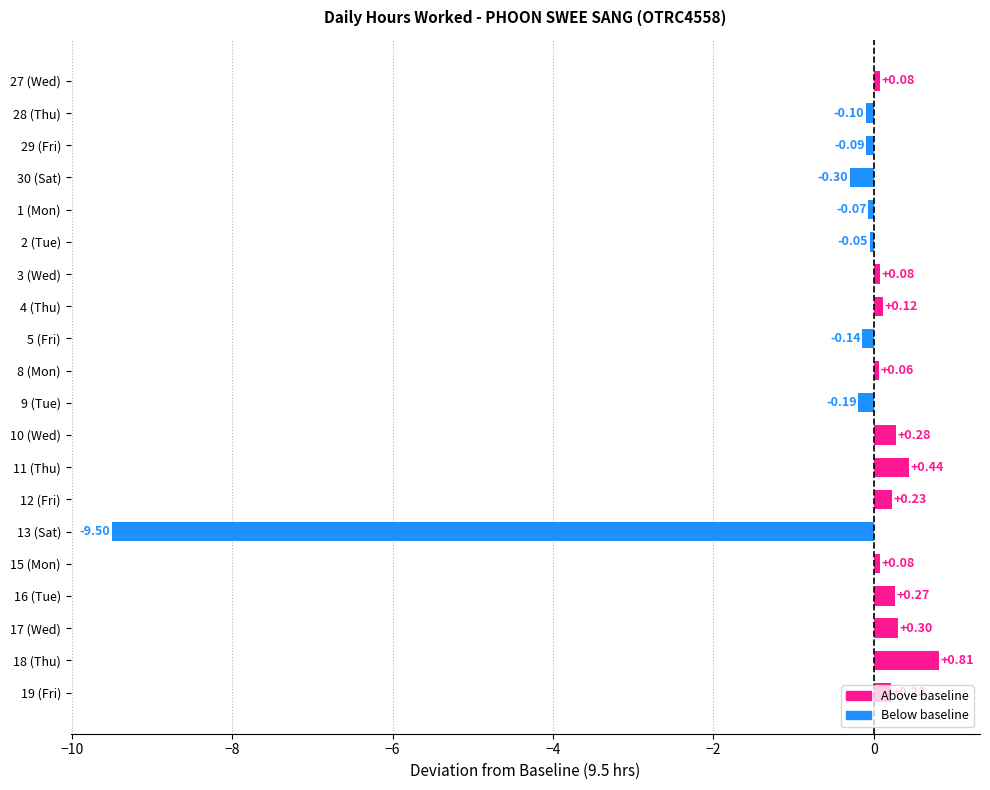

Which category has the highest value across all series?

18 (Thu)